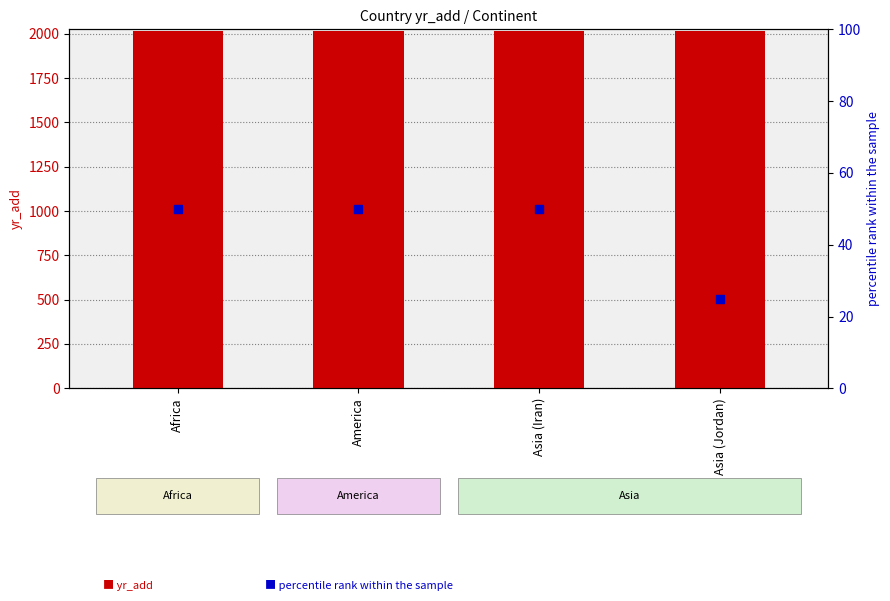

What are all the series names shown in the legend?

yr_add, percentile rank within the sample